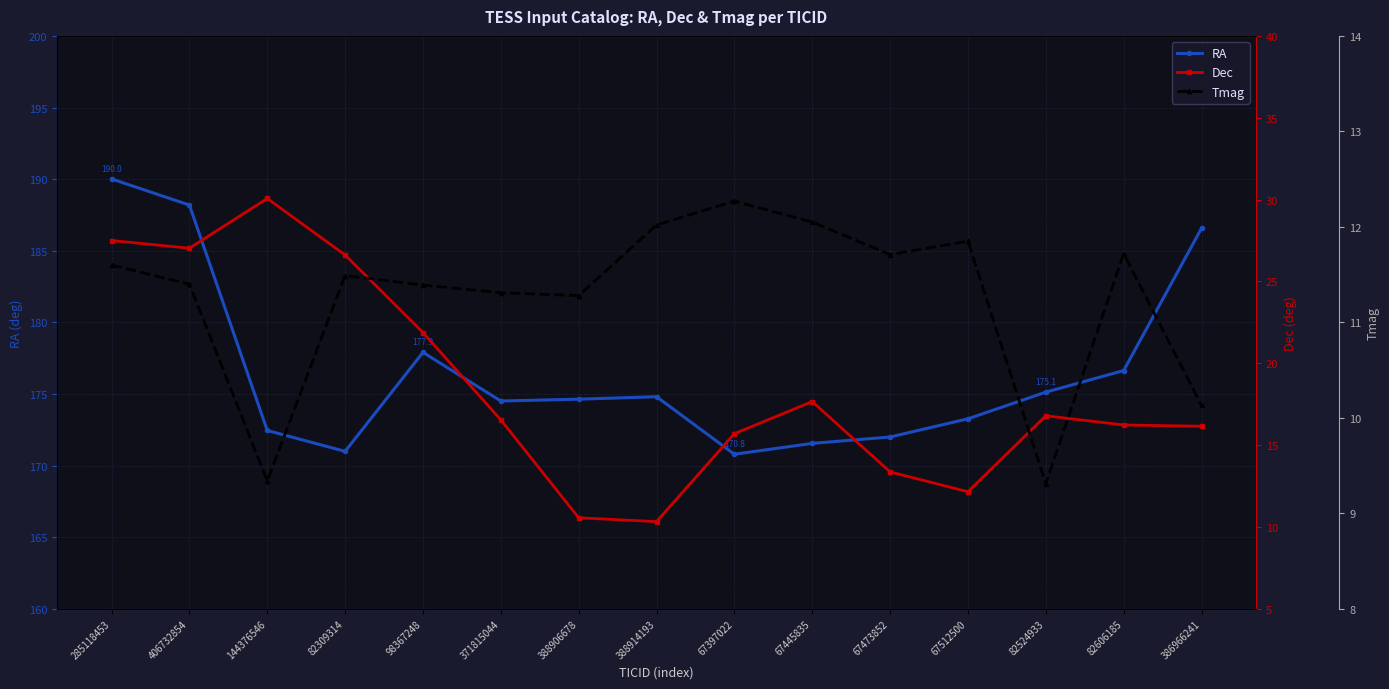

How many lines are shown in the chart?

3